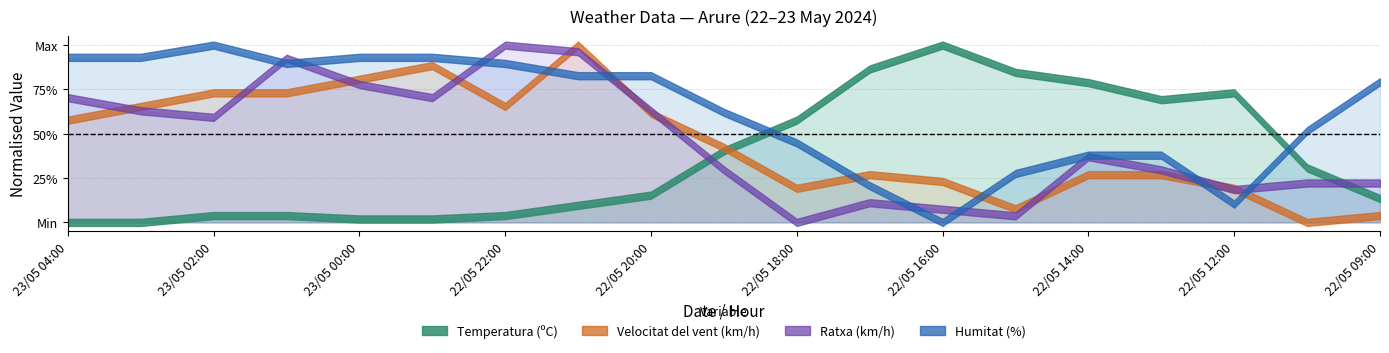

Rank the series by their maximum value, from highest to lowest.

Humitat (%), Ratxa (km/h), Velocitat del vent (km/h), Temperatura (ºC)